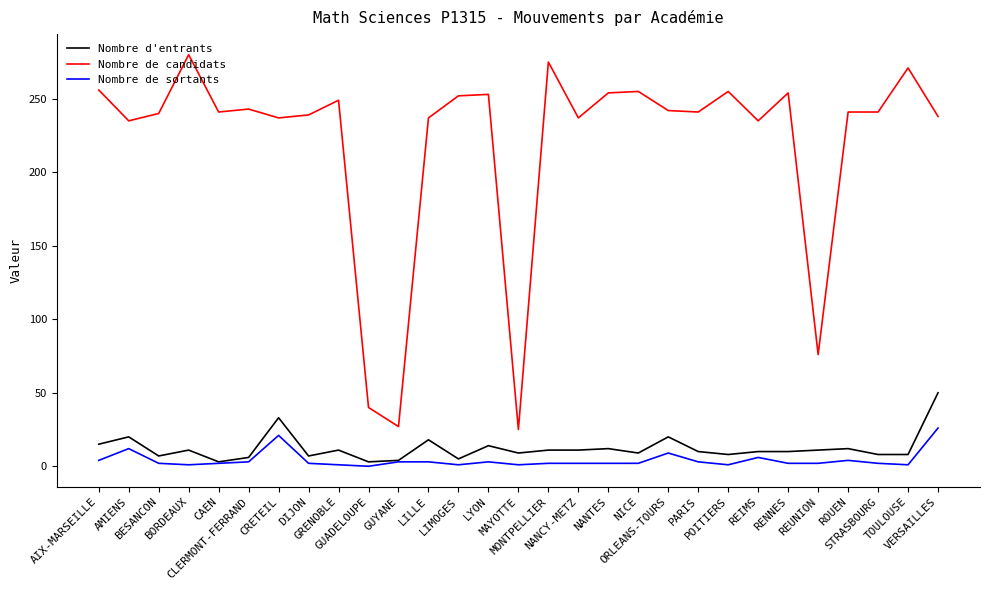

Rank the series at BESANCON from lowest to highest value.

Nombre de sortants, Nombre d'entrants, Nombre de candidats